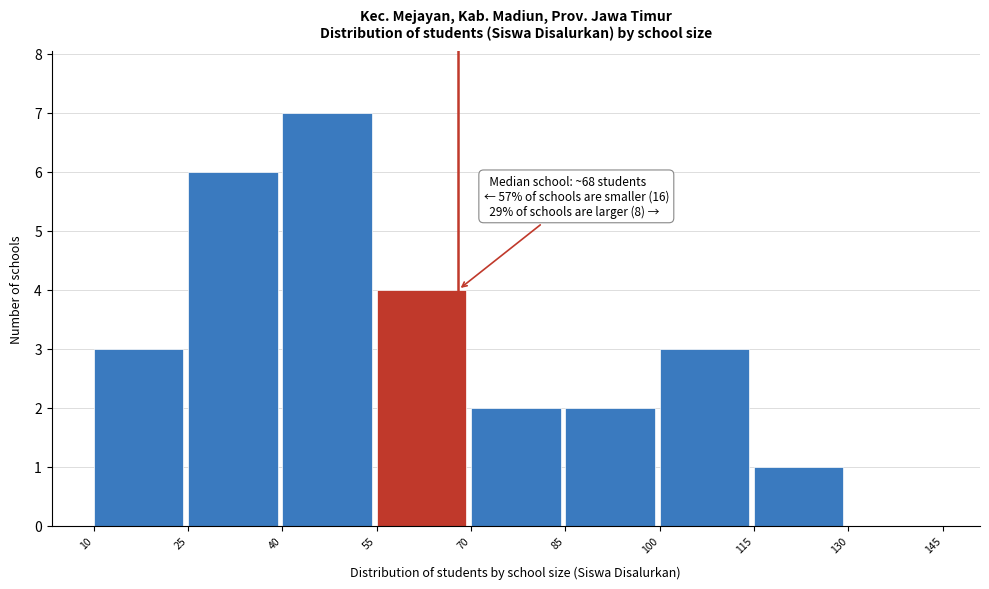

Which range on the x-axis has the tallest bar?

40 to 55